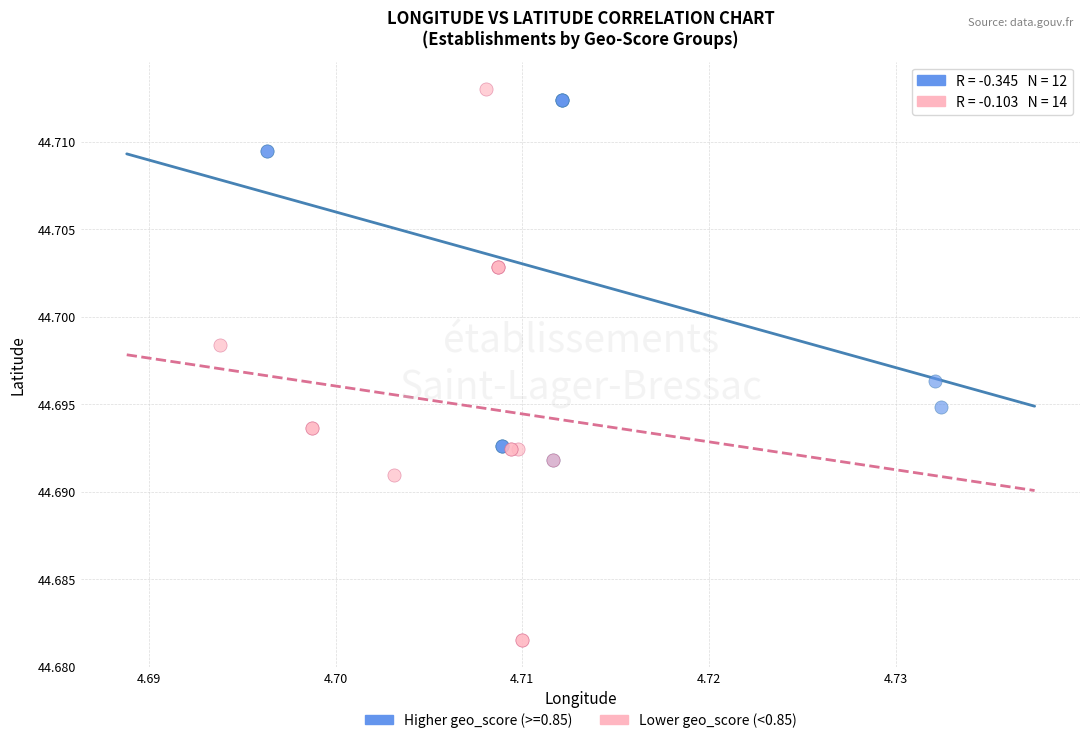

Which series has the largest Y range (max minus min)?

Lower geo_score (<0.85)